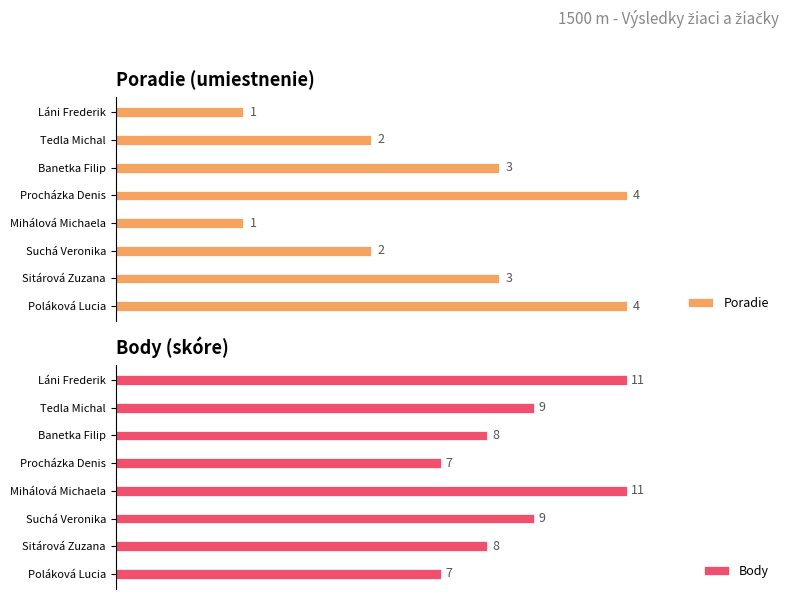

Rank the series by their average value, from lowest to highest.

Poradie, Body